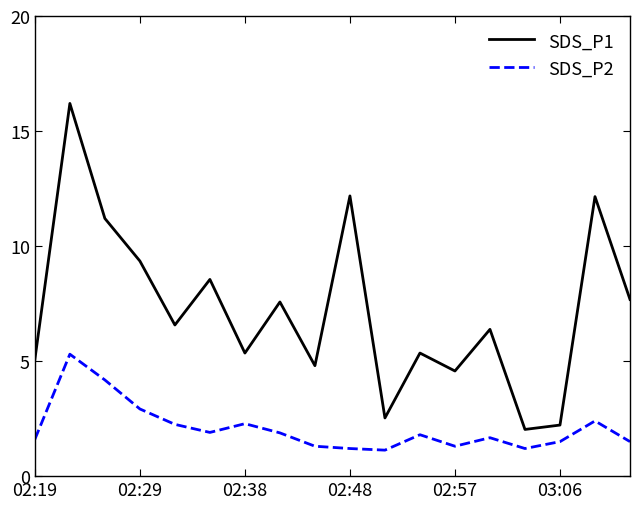

True or false: SDS_P1 and SDS_P2 intersect in this chart.

False